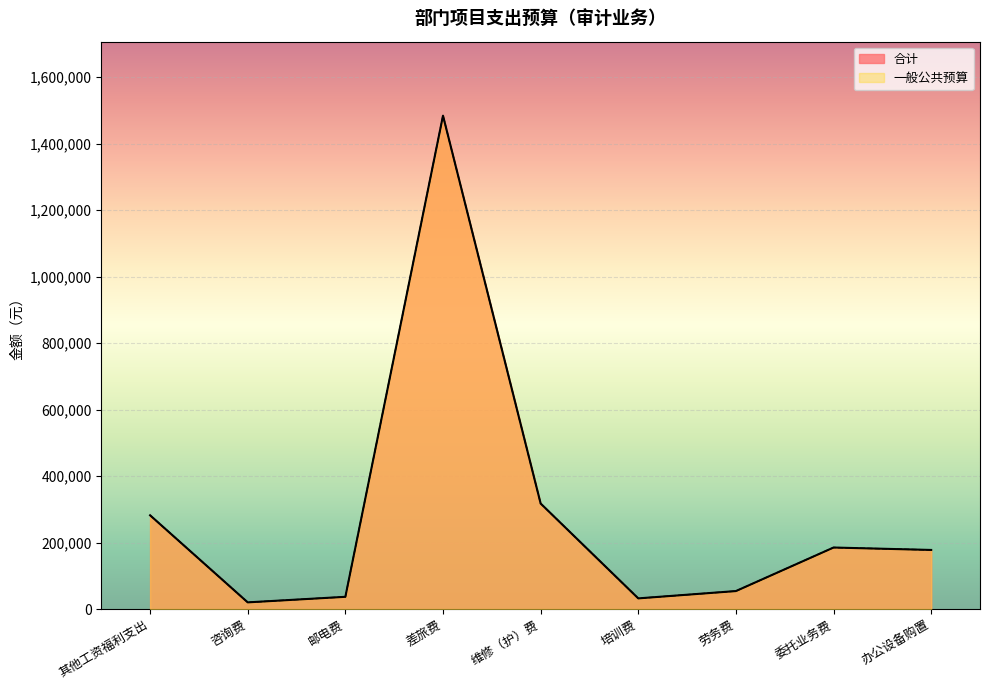

Reading left to right, what are all the values shown in this chart?

合计: 282000	20000	36700	1484200	317400	32000	54000	185000	177700
一般公共预算: 282000	20000	36700	1484200	317400	32000	54000	185000	177700